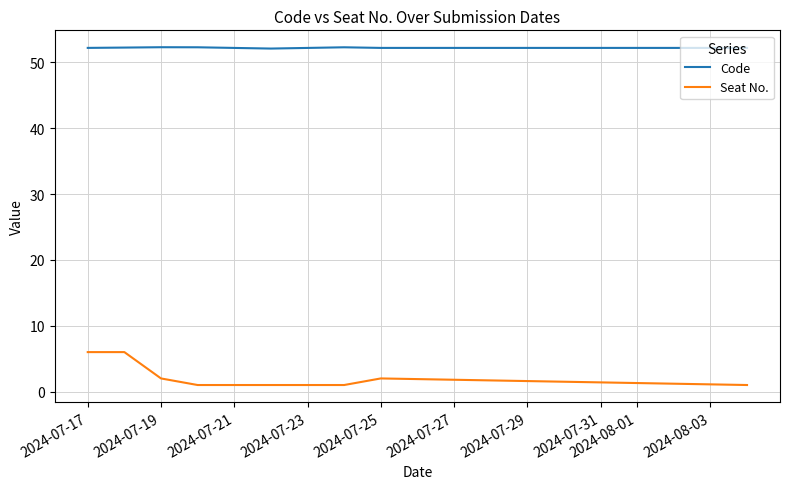

Which series has the largest total across all categories?

Code